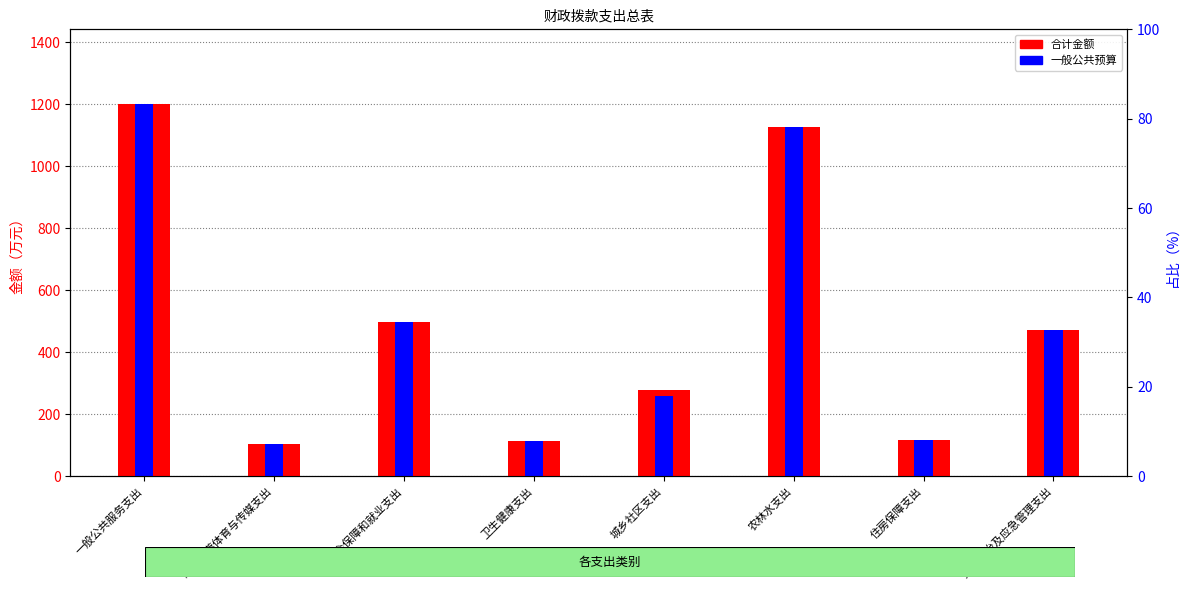

True or false: 合计金额 has a value of 882.1 at 社会保障和就业支出.

False